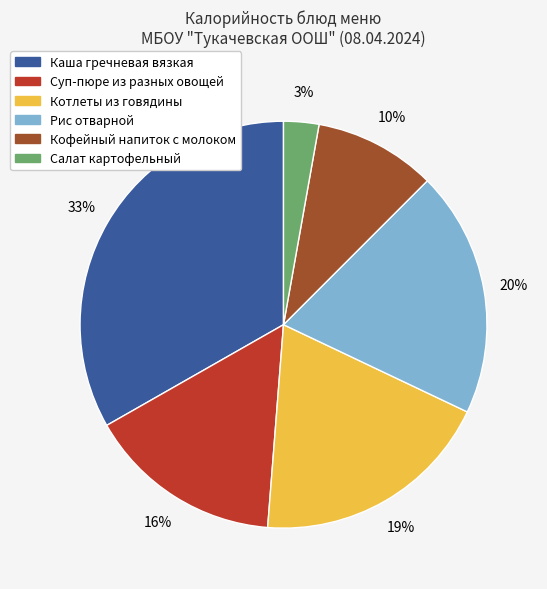

Count the number of slices in the pie.

6